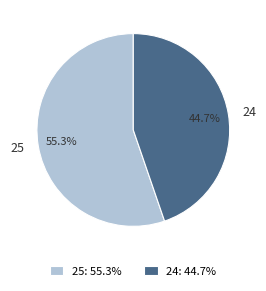

To the nearest percent, what is the average slice percentage?

50%